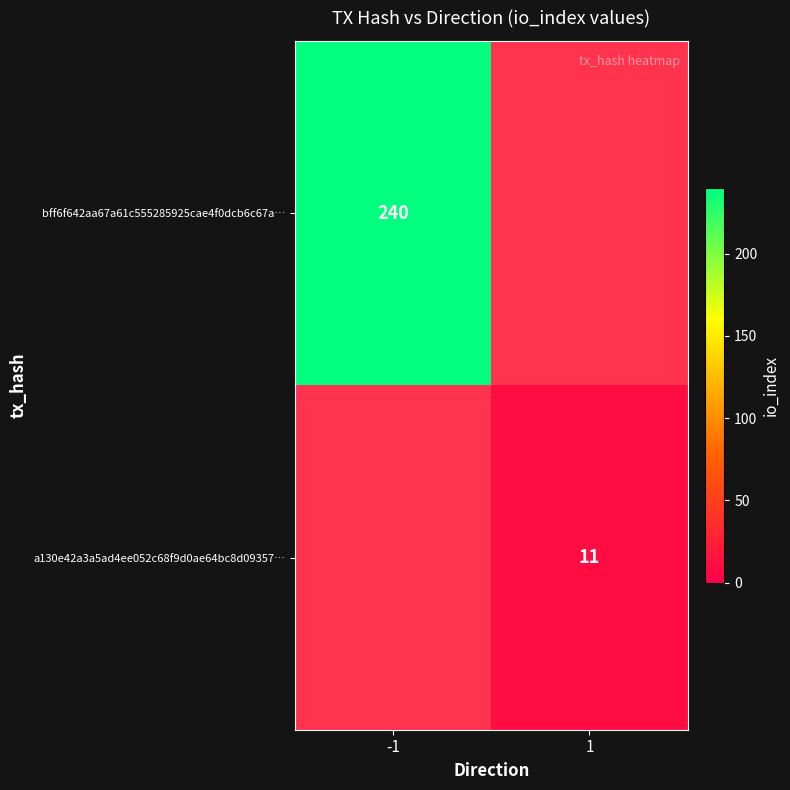

Is the value of a130e42a3a5ad4ee052c68f9d0ae64bc8d09357… at 1 greater than the value of bff6f642aa67a61c555285925cae4f0dcb6c67a… at -1?

No